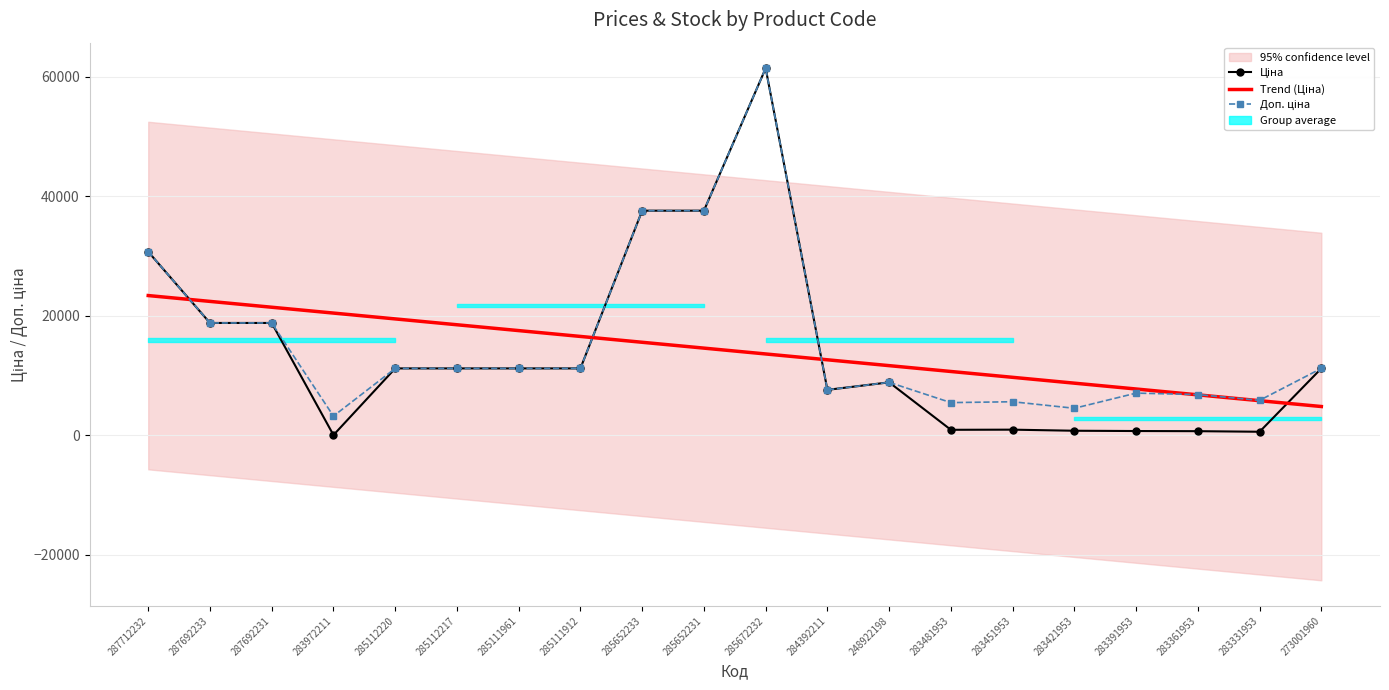

At which label does Доп. ціна reach its minimum?

283972211